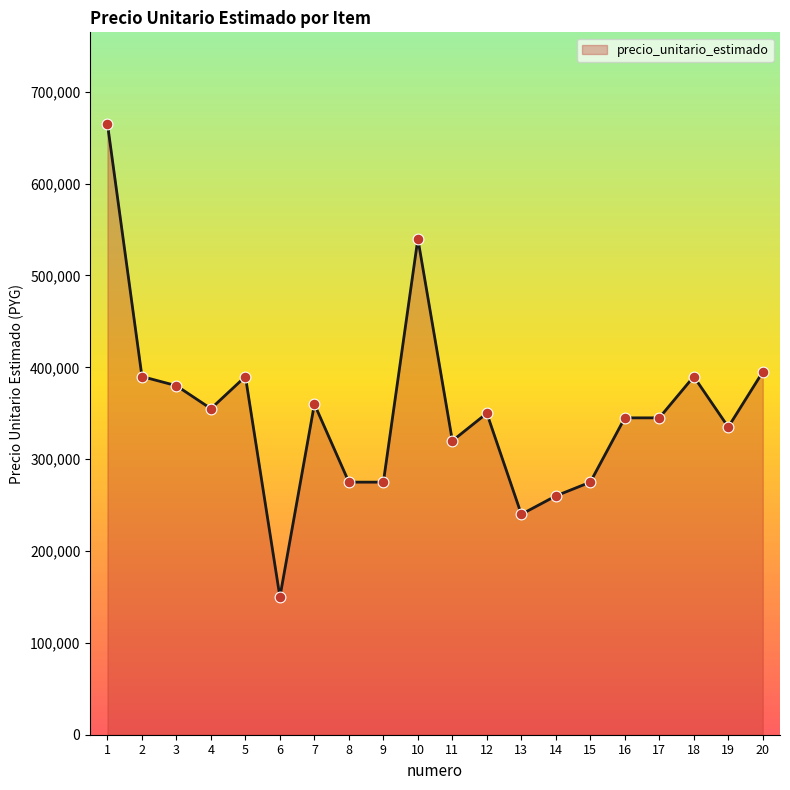

What is the change in value from 4 to 5?

+35000